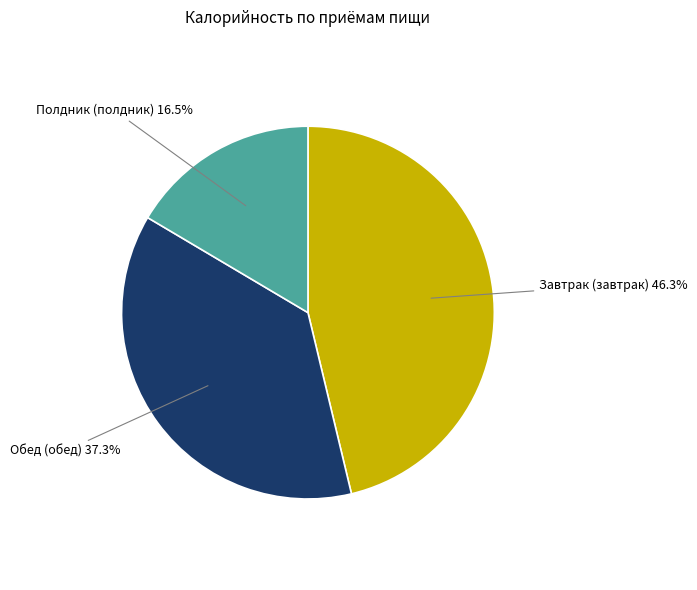

Does Обед (обед) represent more than half of the total?

No